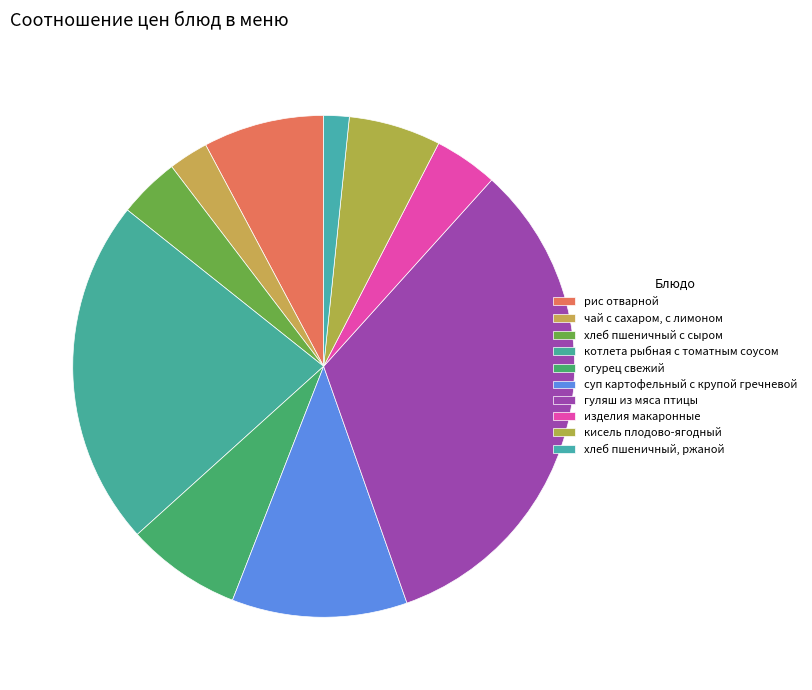

What percentage is NOT represented by чай с сахаром, с лимоном?

97.4%